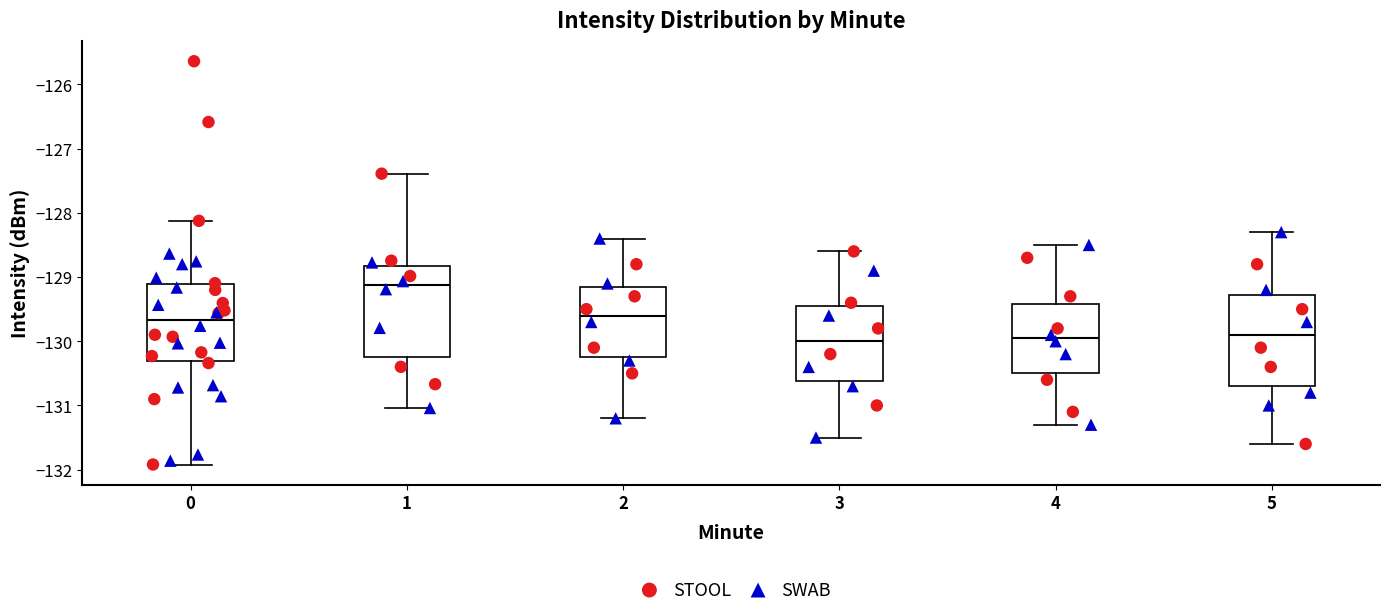

Where does the lower whisker of the box at x = 4 end on the y-axis? The values are not printed on the chart, so give them approximately, as read against the axis.

-131.3